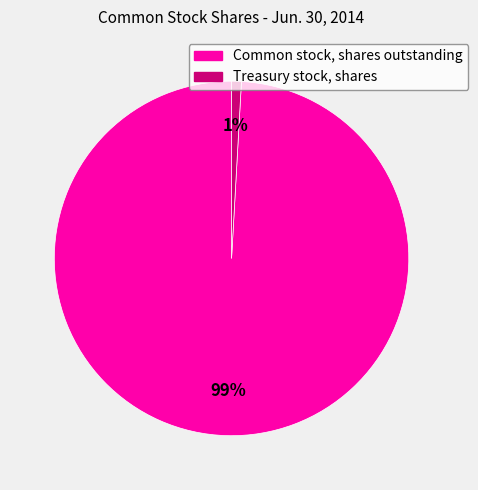

Is the sum of Treasury stock, shares and Common stock, shares outstanding greater than half?

Yes